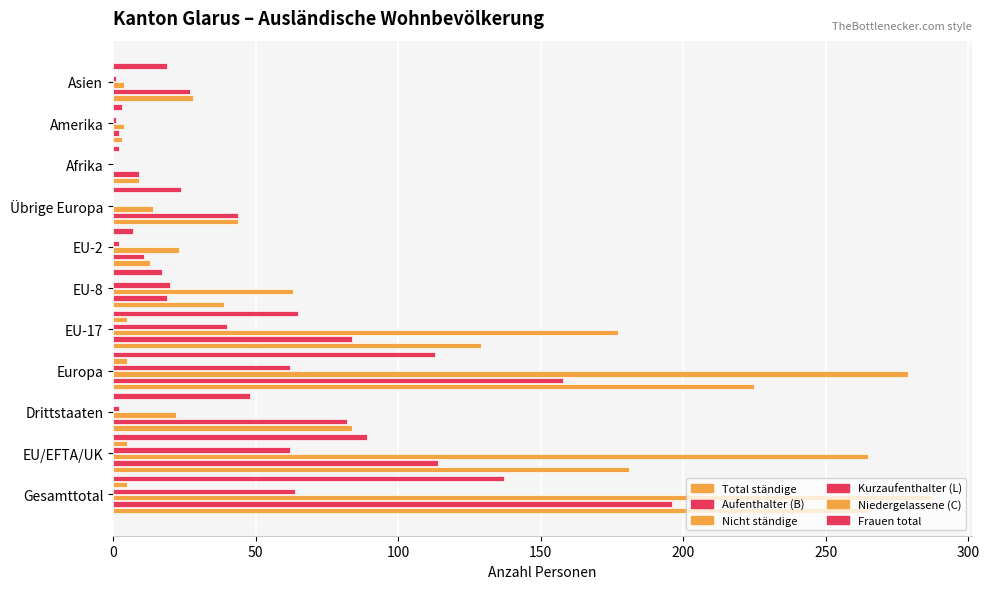

At how many categories does at least one series exceed 124?

4